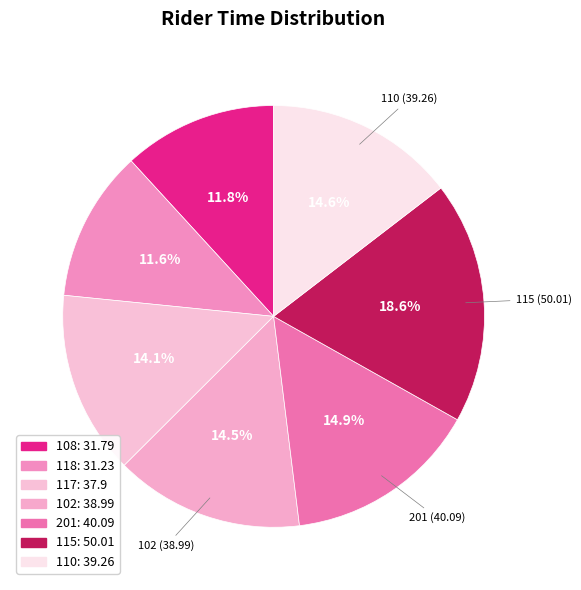

What is the total percentage of 118 and 102?

26.1%